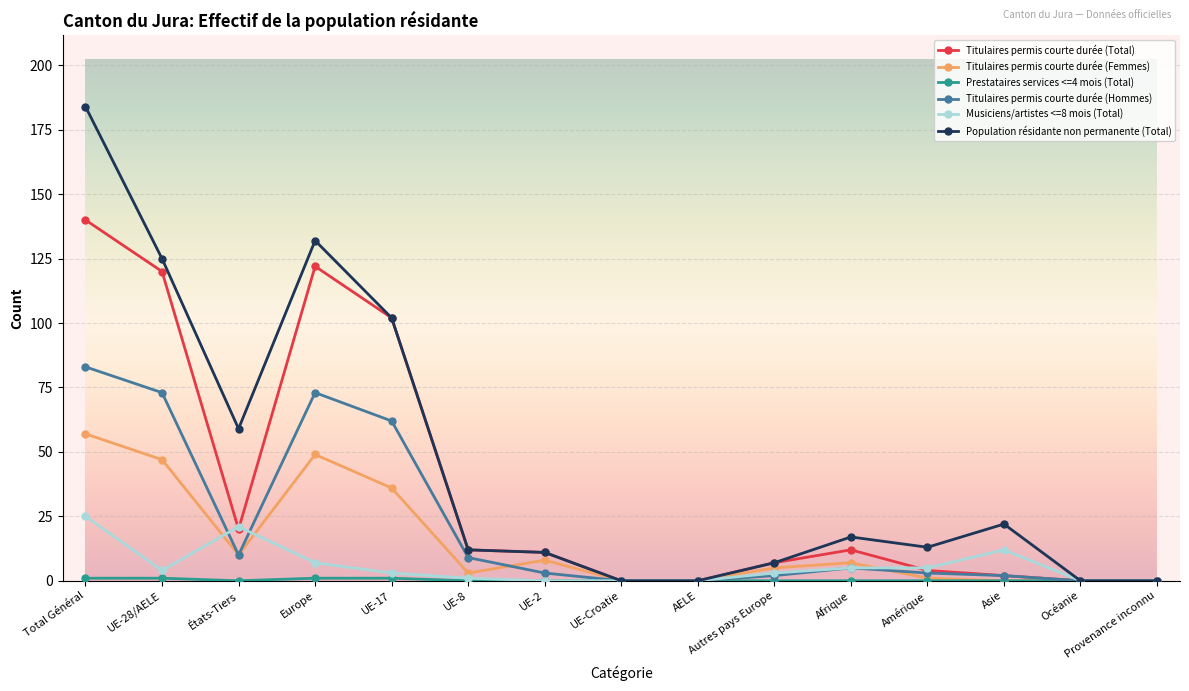

Where is the first local maximum for Titulaires permis courte durée (Hommes)?

Europe